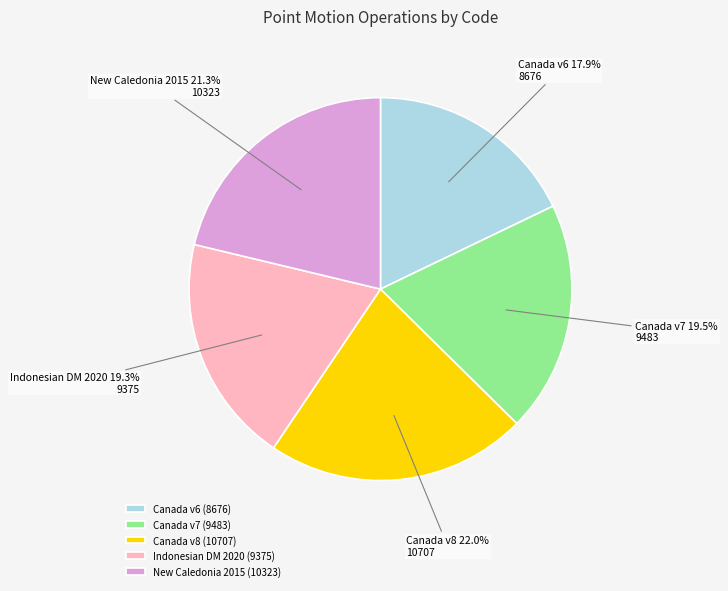

What is the total percentage of Canada v8 (10707) and New Caledonia 2015 (10323)?

43.3%